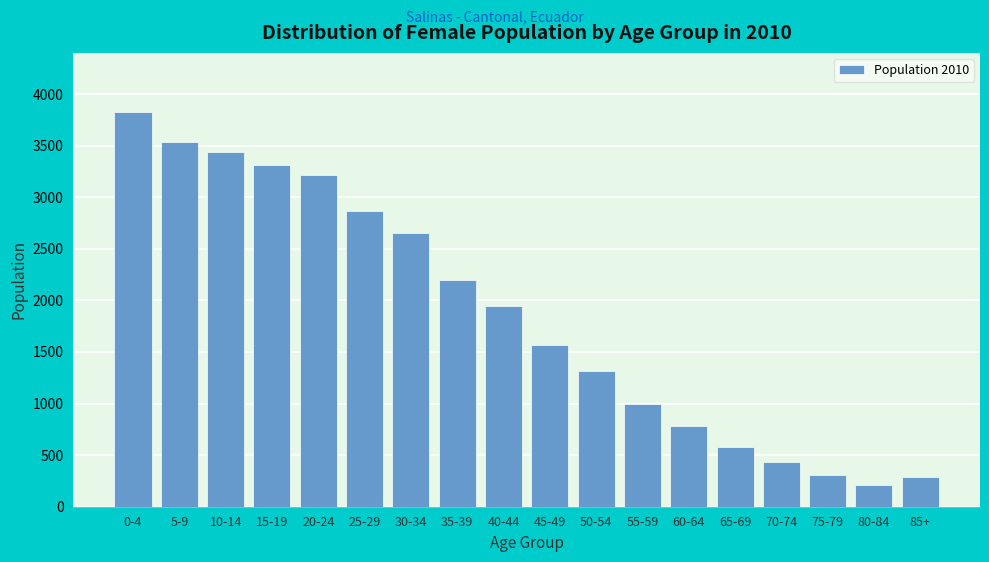

Reading right to left, list all the values displayed in this chart.

286	213	310	435	577	786	995	1312	1571	1944	2202	2651	2868	3215	3311	3440	3539	3825